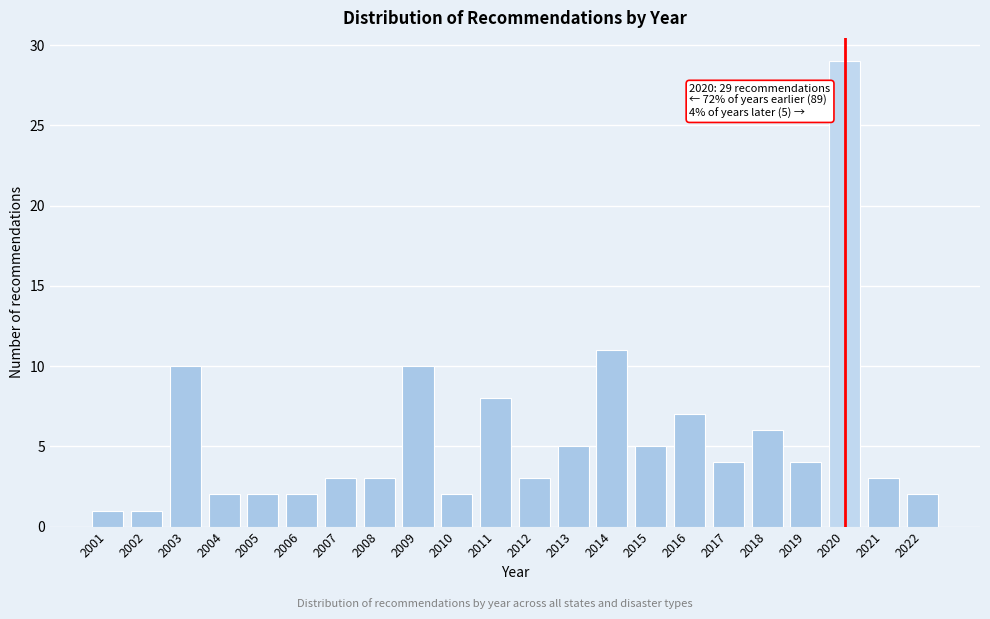

Reading right to left, list all the values displayed in this chart.

2	3	29	4	6	4	7	5	11	5	3	8	2	10	3	3	2	2	2	10	1	1